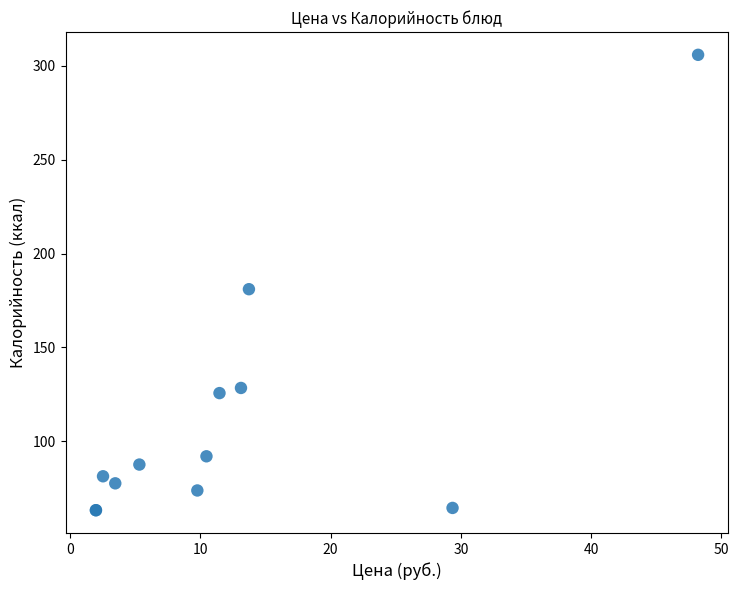

What Y value in the scatter plot is closest to 184?

181.0